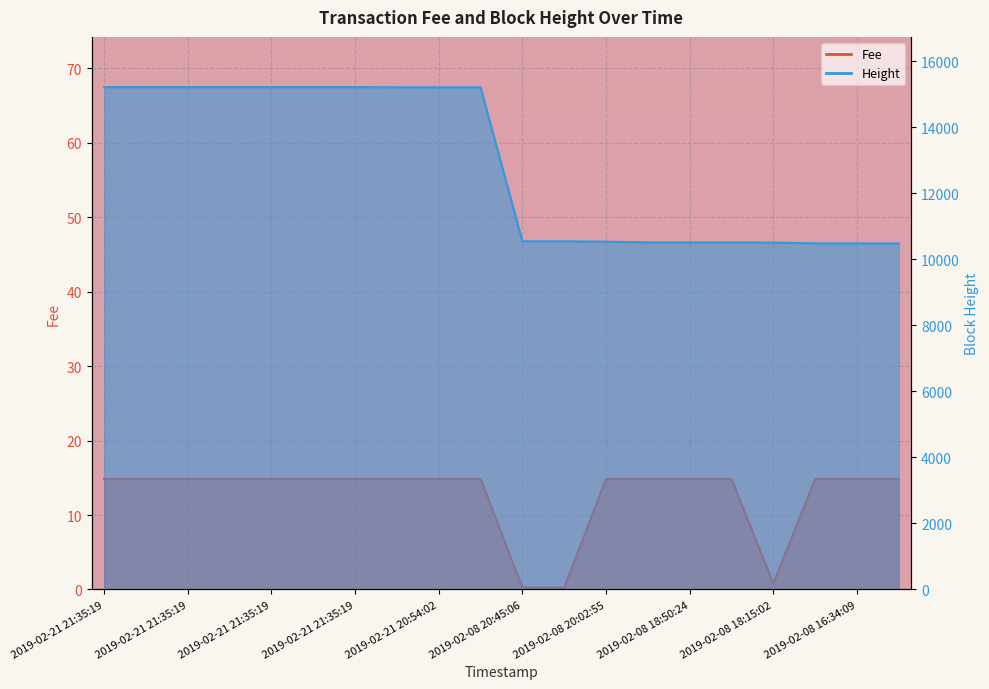

Count the number of categories in the chart.

20